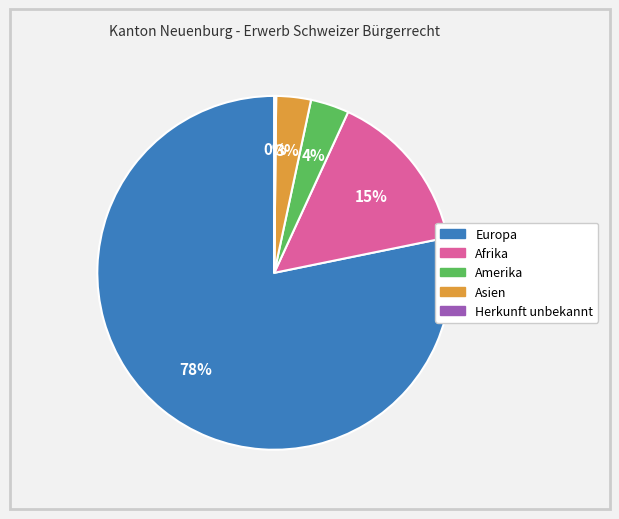

Between Europa and Amerika, which is larger?

Europa